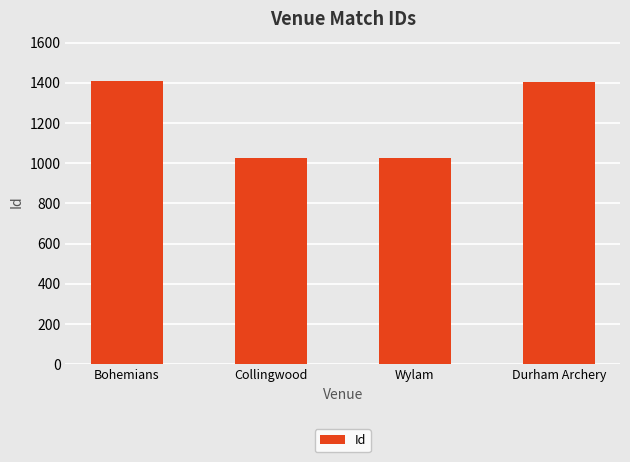

The chart shows a value of 912 at Durham Archery. True or false?

False